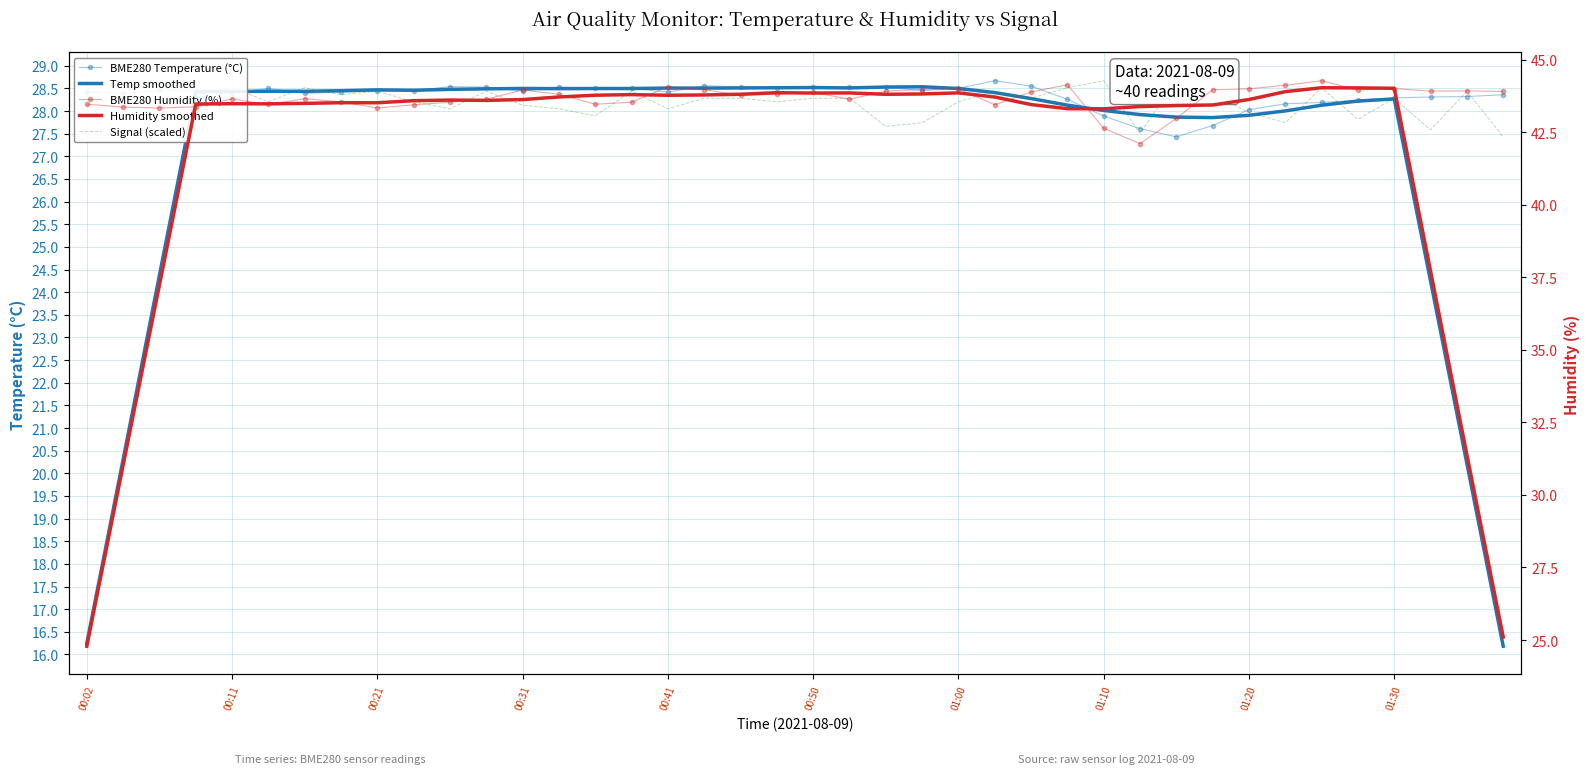

Which series changed the most between 10 and 33?

BME280 Humidity (%)